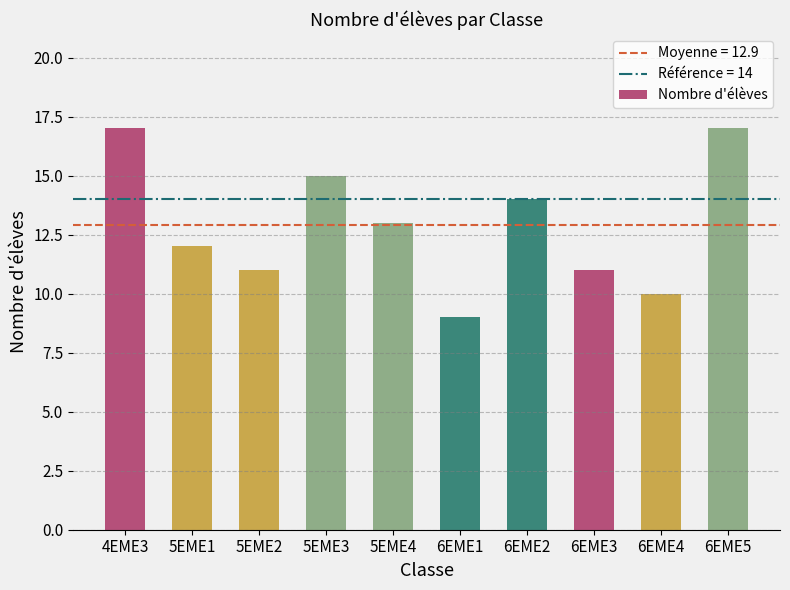

True or false: the data shows 9 at 6EME1.

True